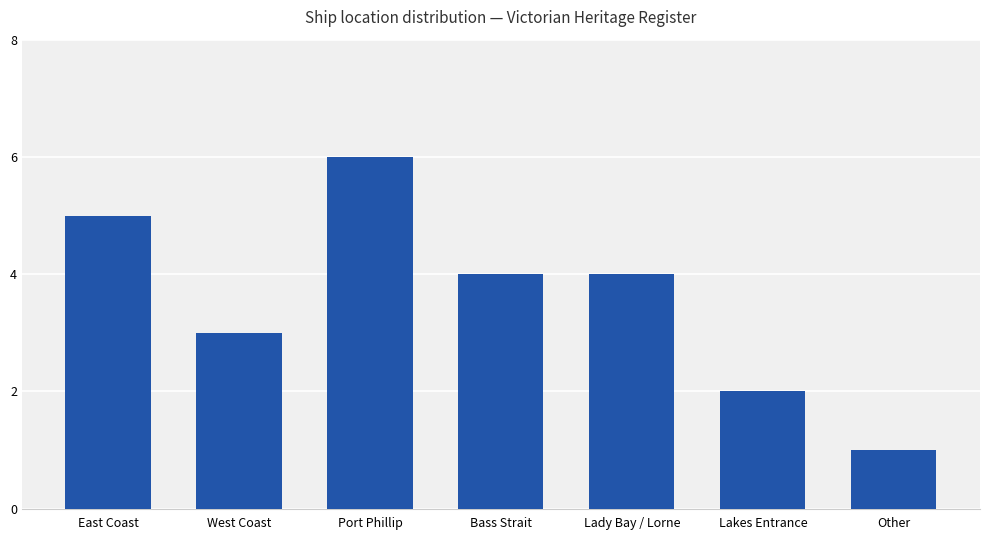

What value does the data have at Bass Strait?

4